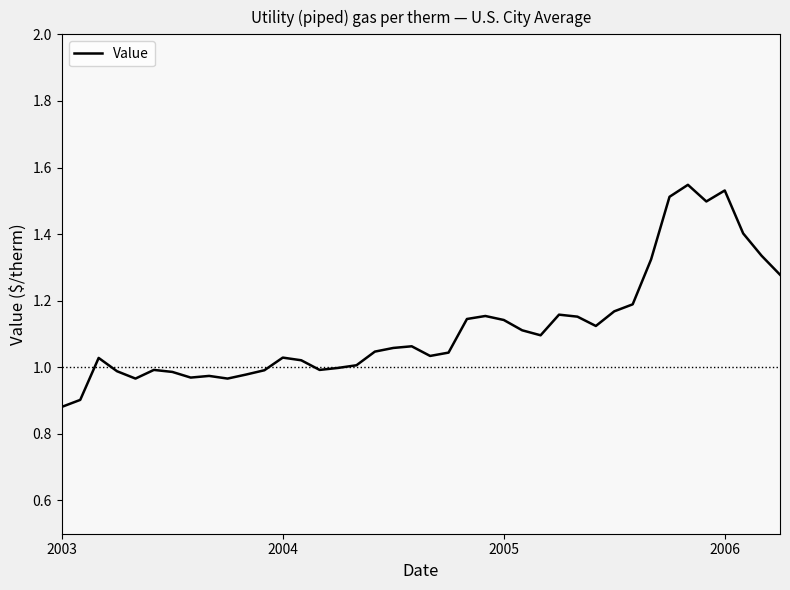

What is the difference between the maximum and minimum values?

0.7